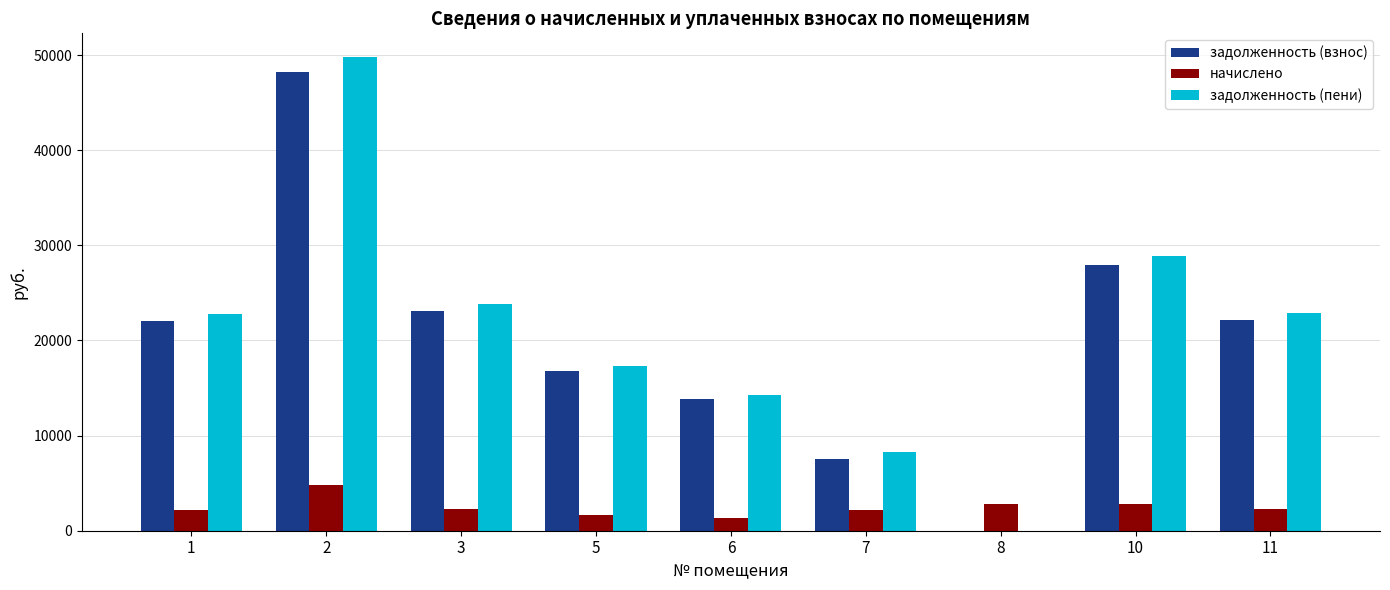

What is the total value across all series at 10?

59545.7